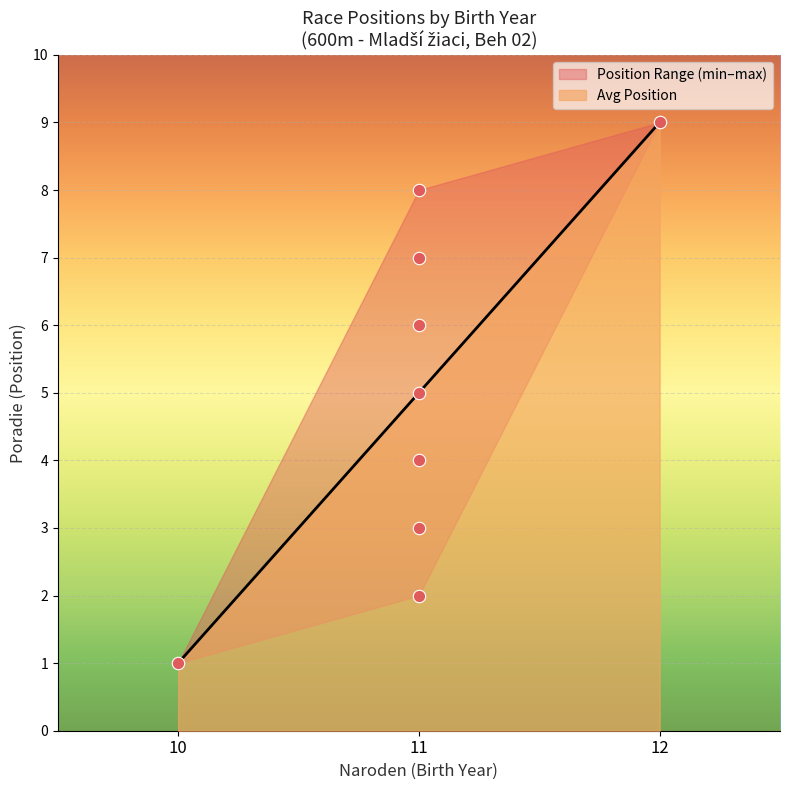

What is the change in value from 11 to 11?

+3